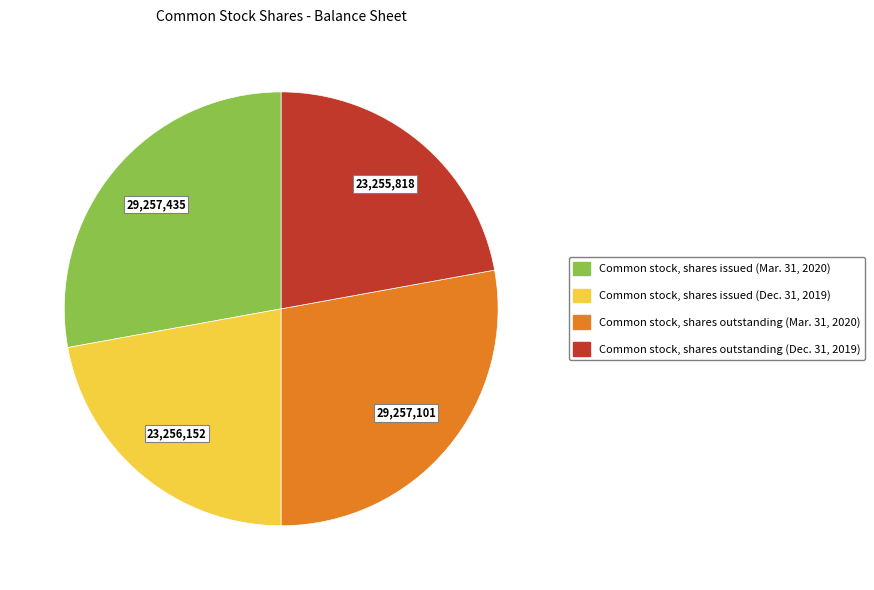

Do Common stock, shares outstanding (Mar. 31, 2020) and Common stock, shares issued (Mar. 31, 2020) together represent more than half of the pie?

Yes